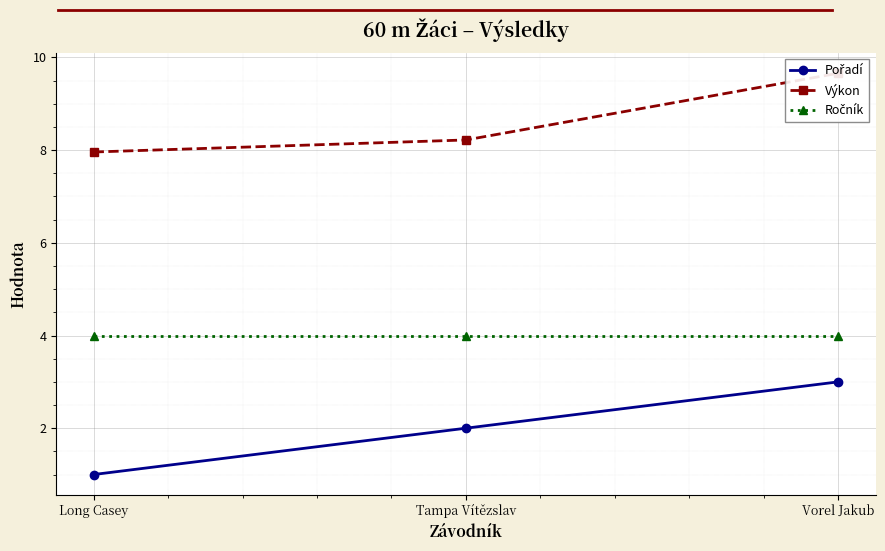

What is the minimum value for Výkon?

8.0